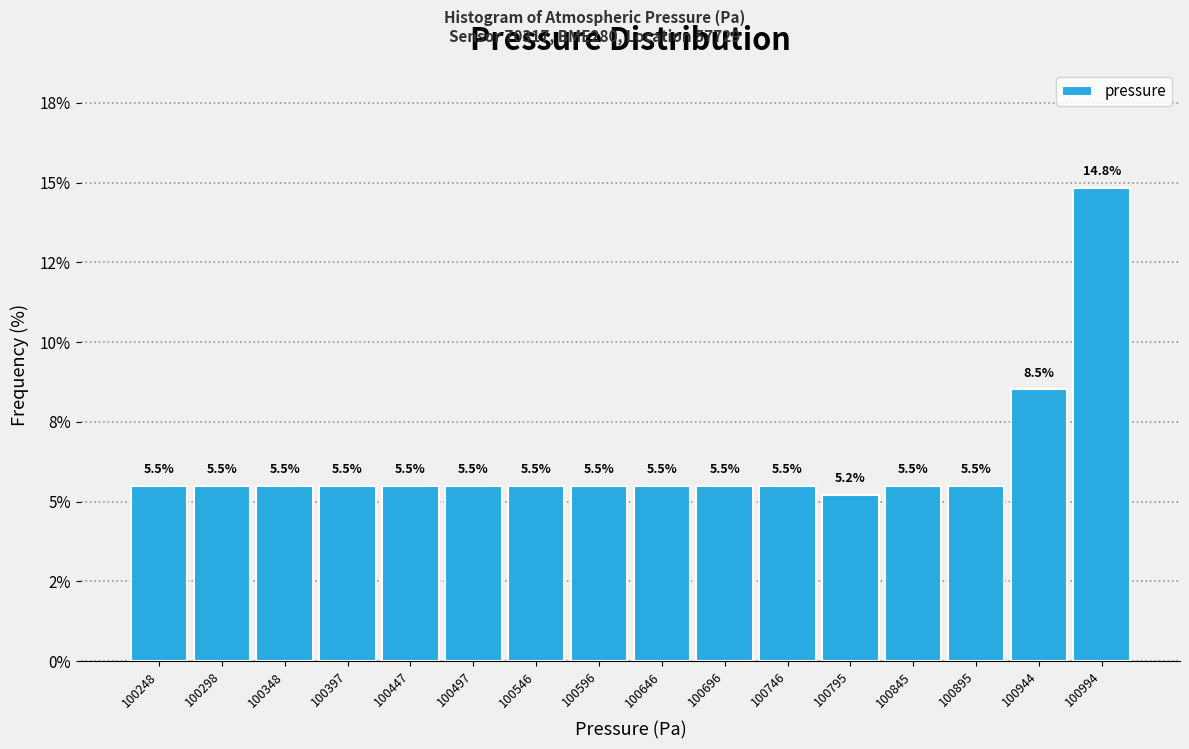

Are the bars horizontal?

No